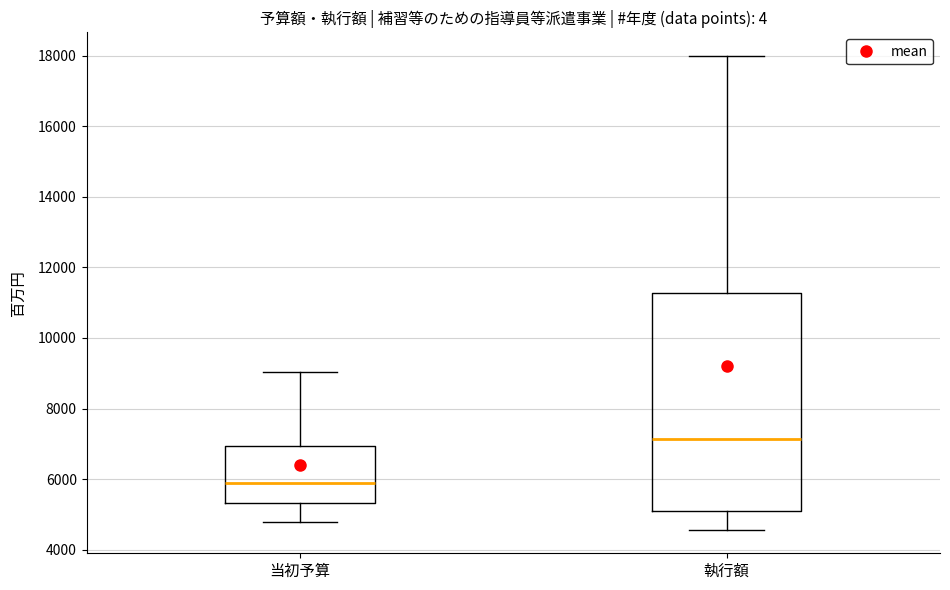

Which box's median line is the lowest?

当初予算